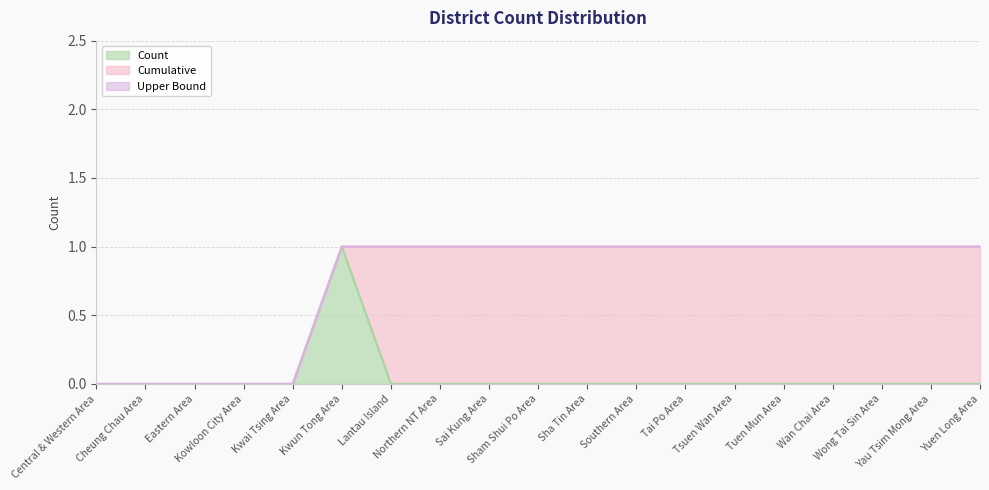

How many lines are shown in the chart?

3